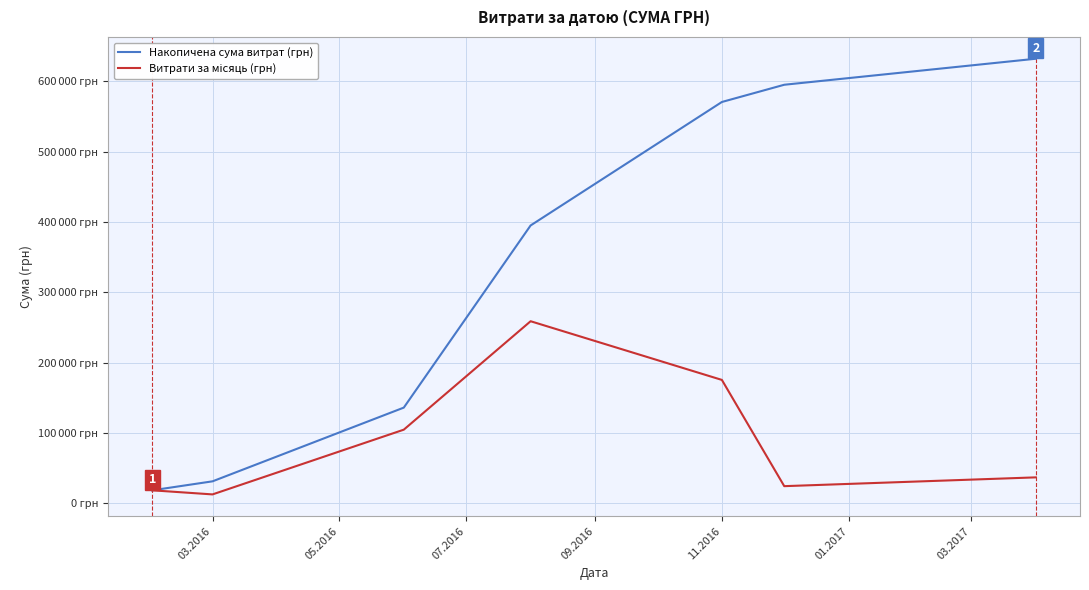

Does the chart have visible grid lines?

Yes